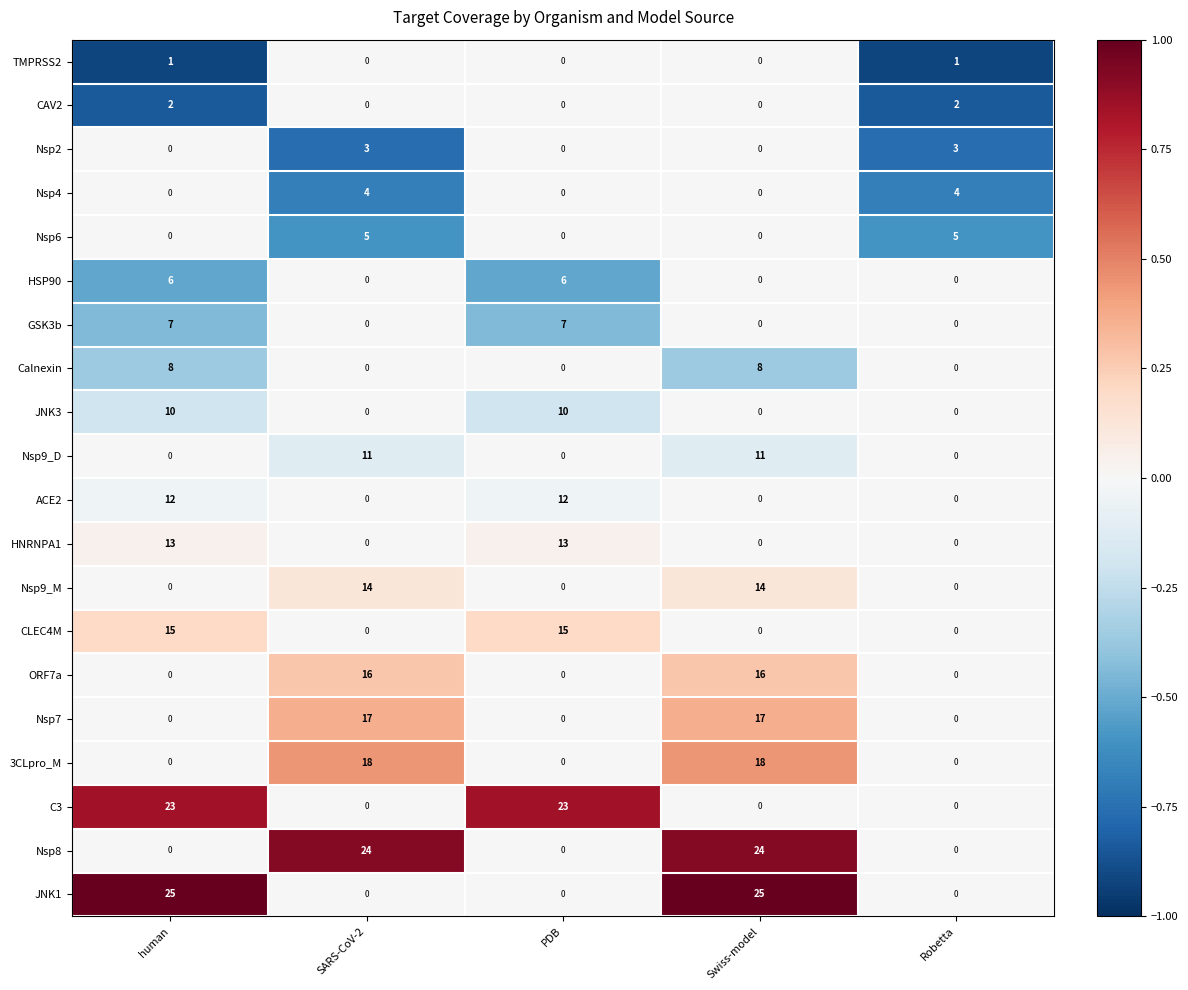

What is the average value of the Calnexin series?

3